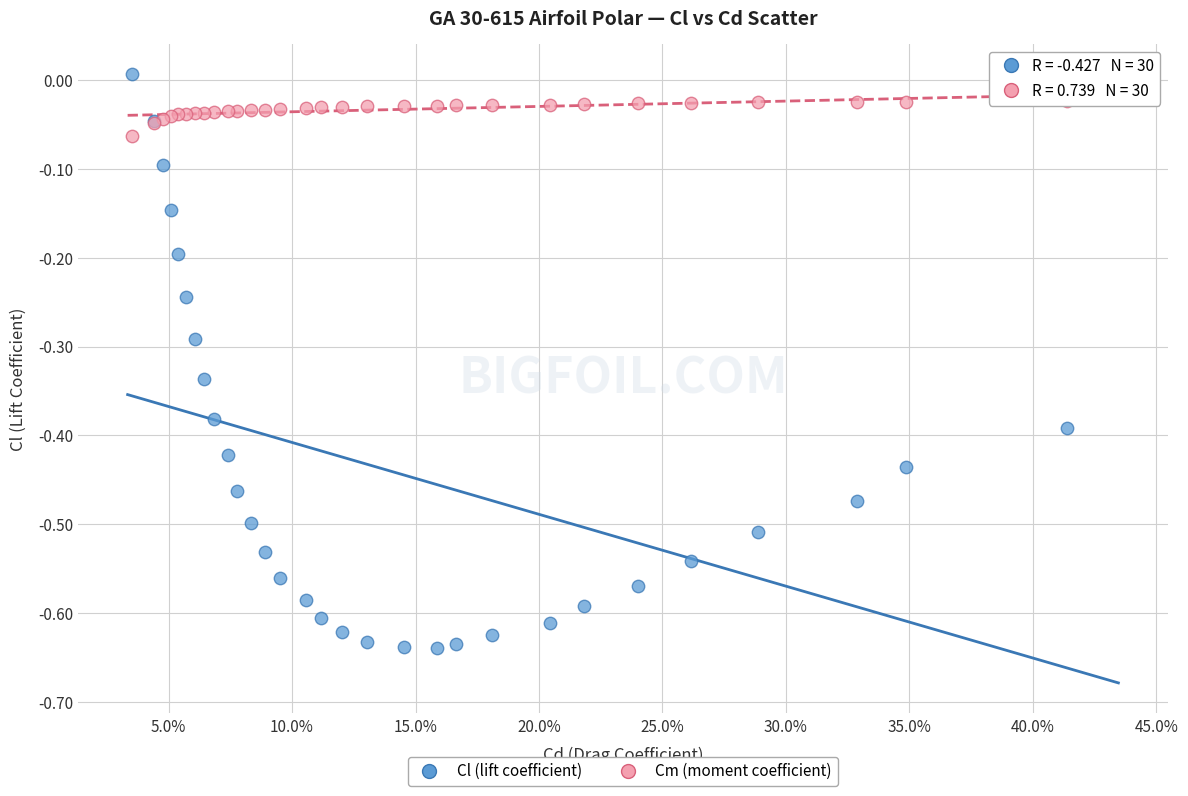

What is the X range (max minus min) for the scatter plot?

0.4